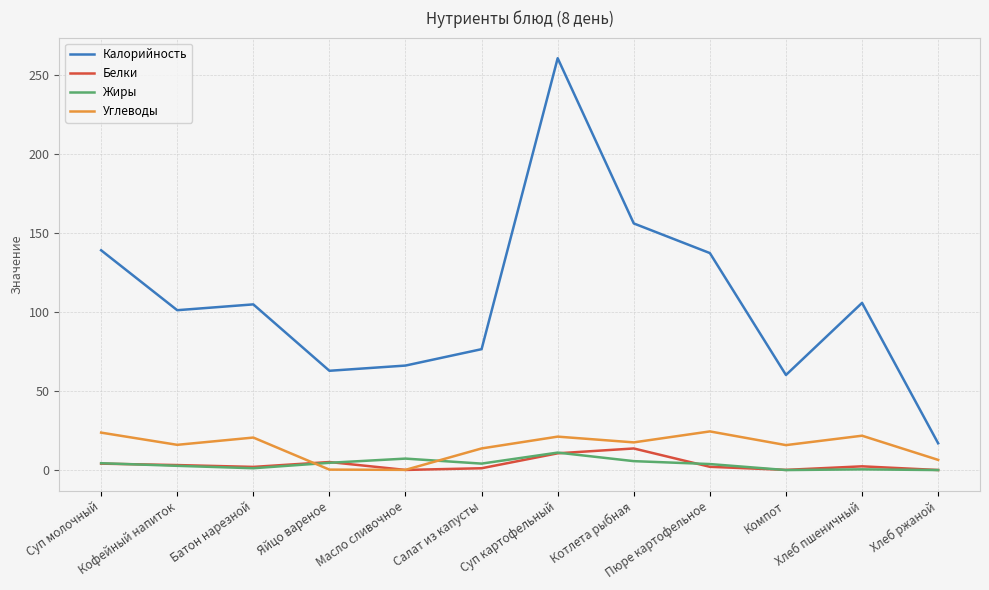

Which category has the highest value in the Калорийность series?

Суп картофельный